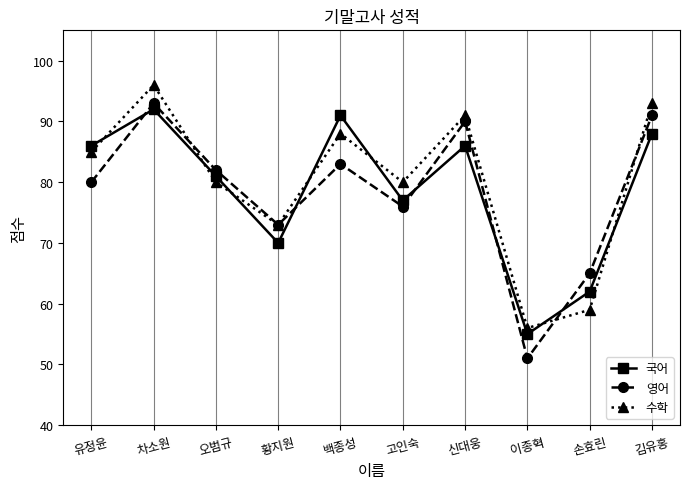

At which label is 수학 closest to 76?

황지원